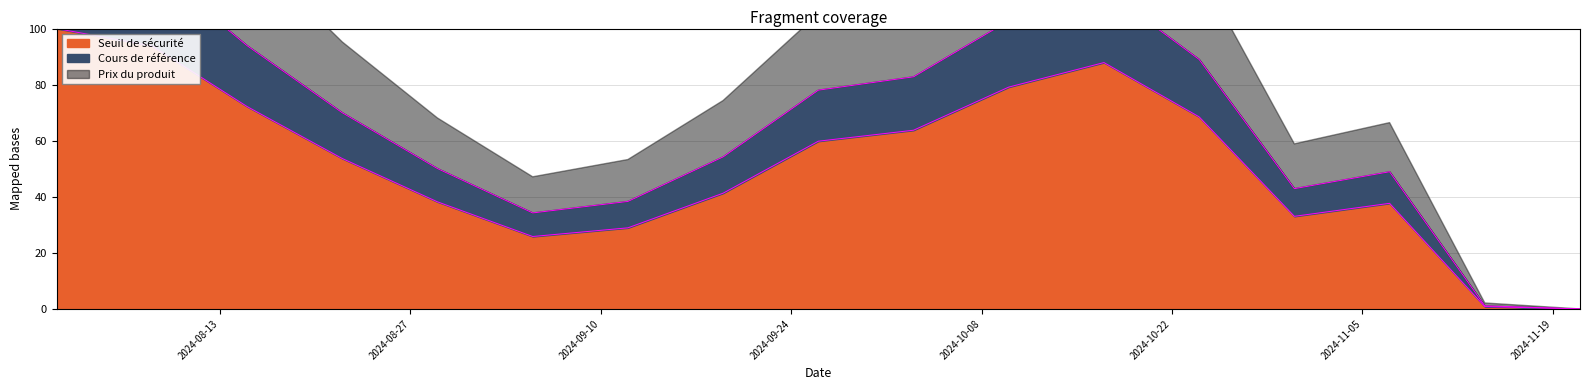

Is the value of Seuil de sécurité at 2024-08-29 greater than the value of Cours de référence at 2024-10-10?

No